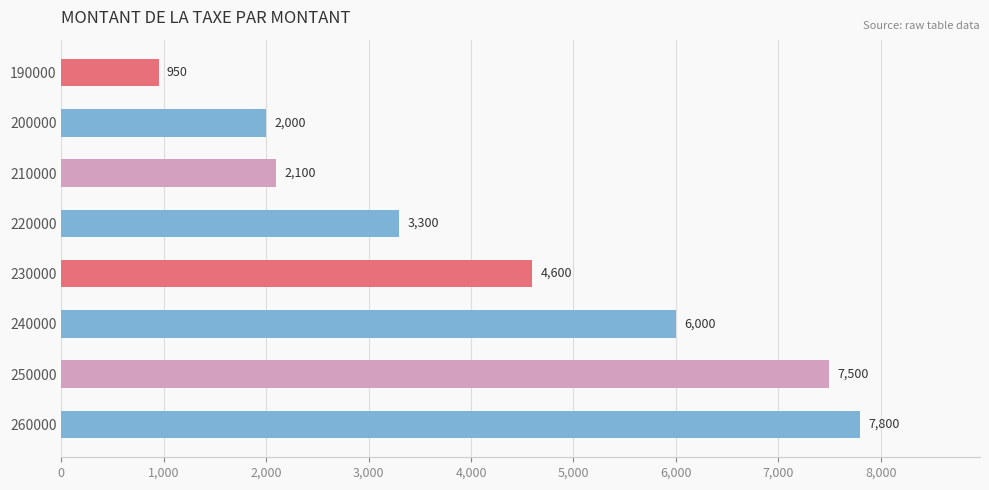

What is the change in value from 220000 to 260000?

+4500